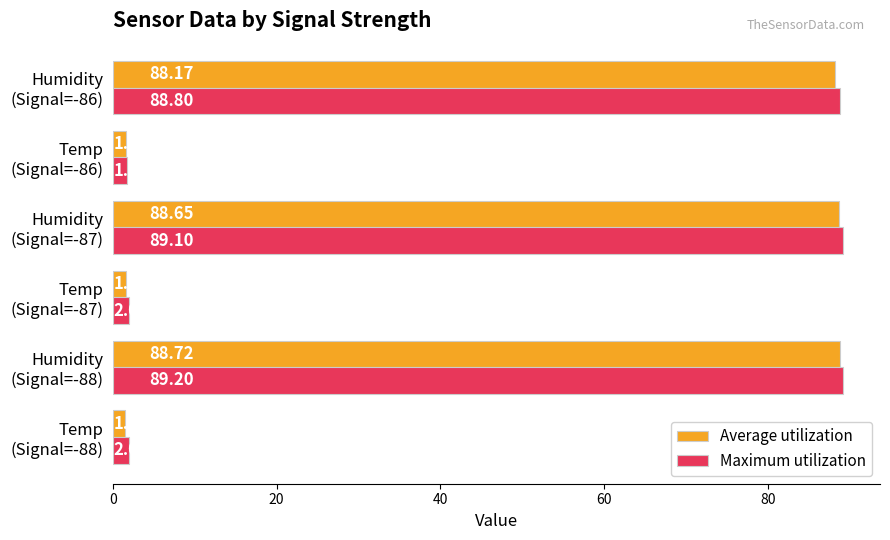

Rank the series by their average value, from lowest to highest.

Average utilization, Maximum utilization